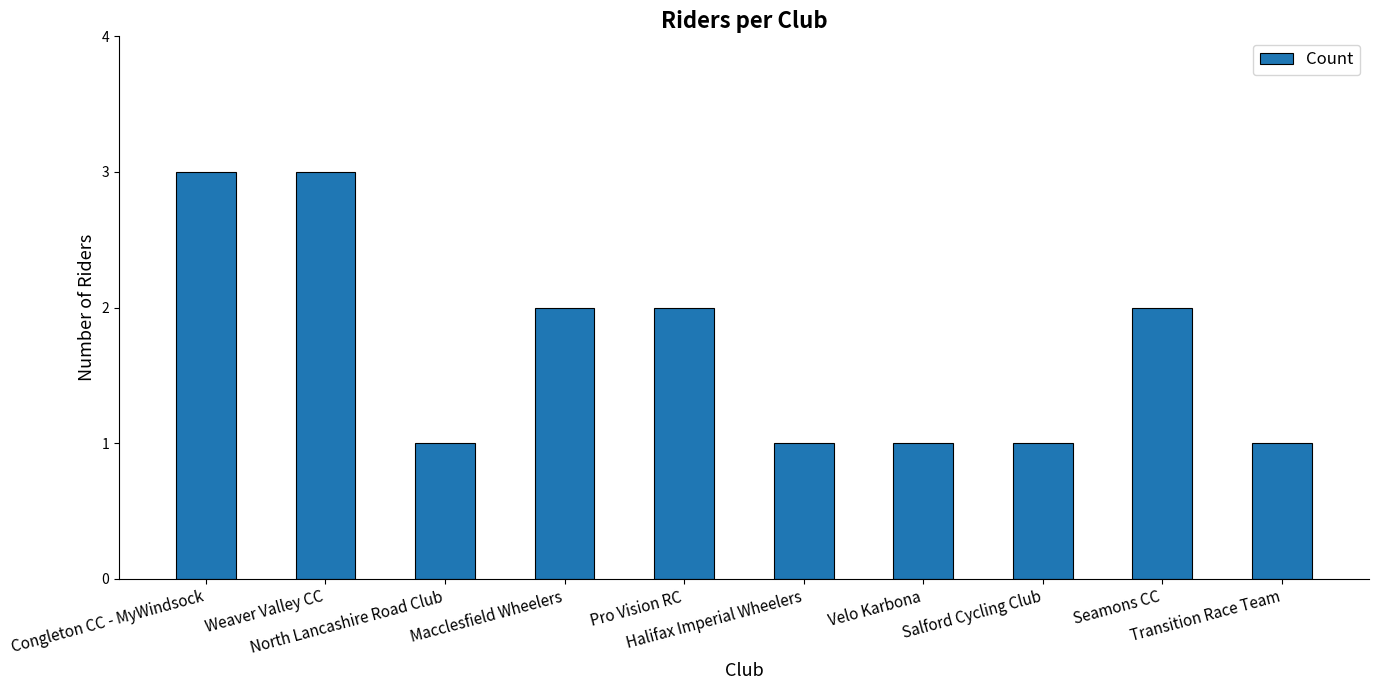

Reading left to right, extract all data points from this chart.

3	3	1	2	2	1	1	1	2	1